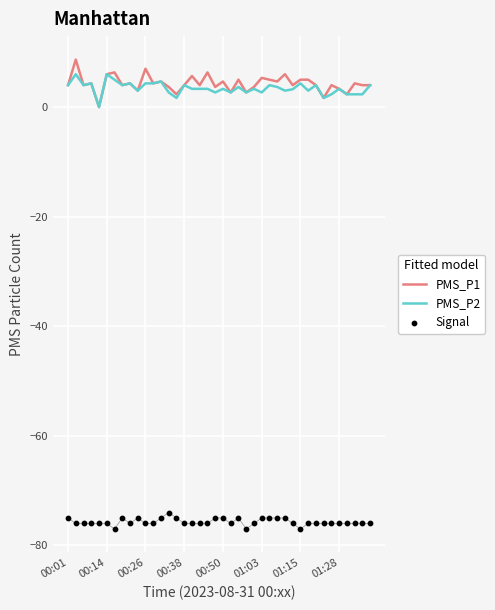

What are all the series names shown in the legend?

PMS_P1, PMS_P2, Signal